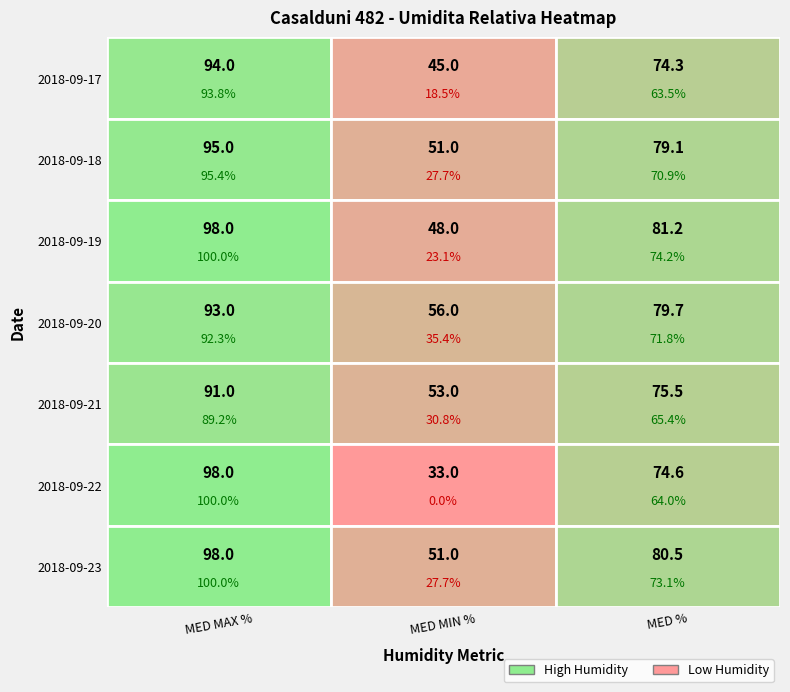

What is the approximate value of 2018-09-21 at 0?

91.0